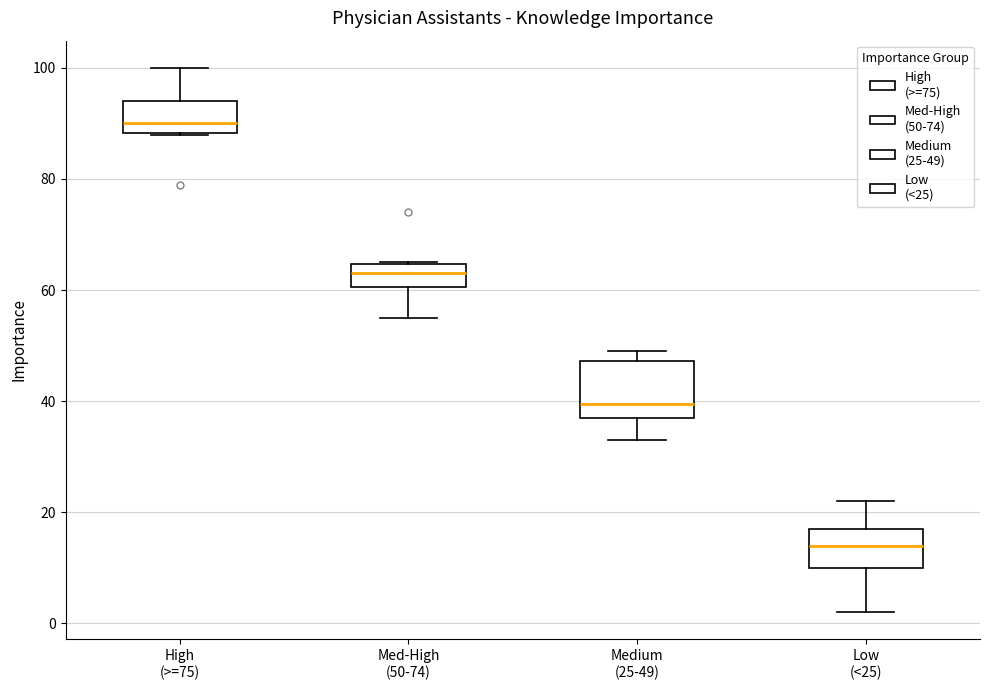

Which box is the tallest, from its lower edge to its upper edge?

Medium (25-49)